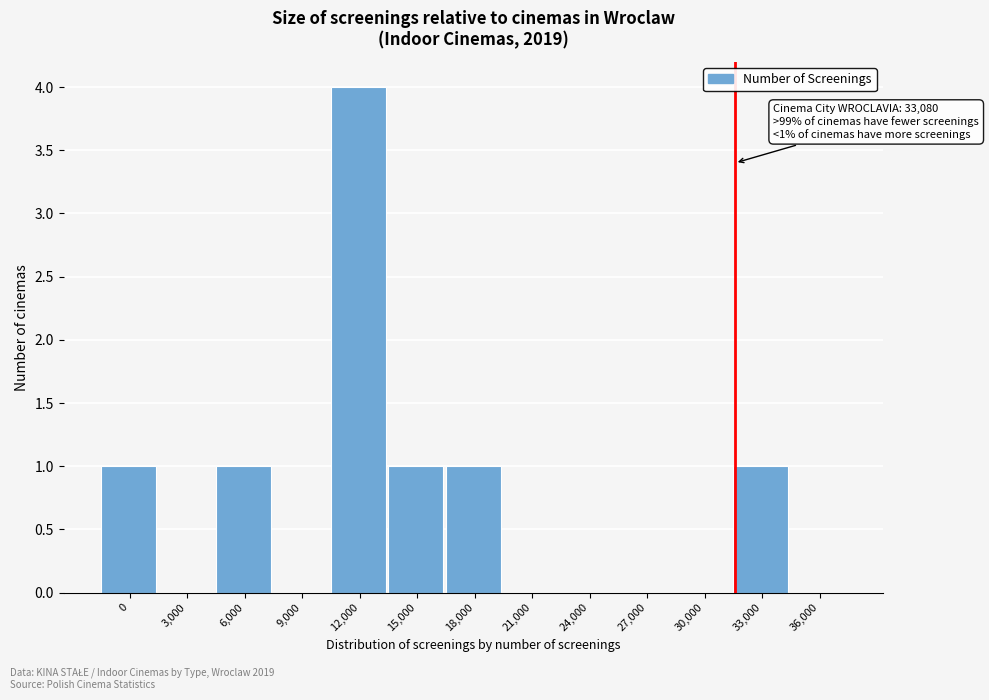

Between 15,000 and 21,000, which is larger?

15,000